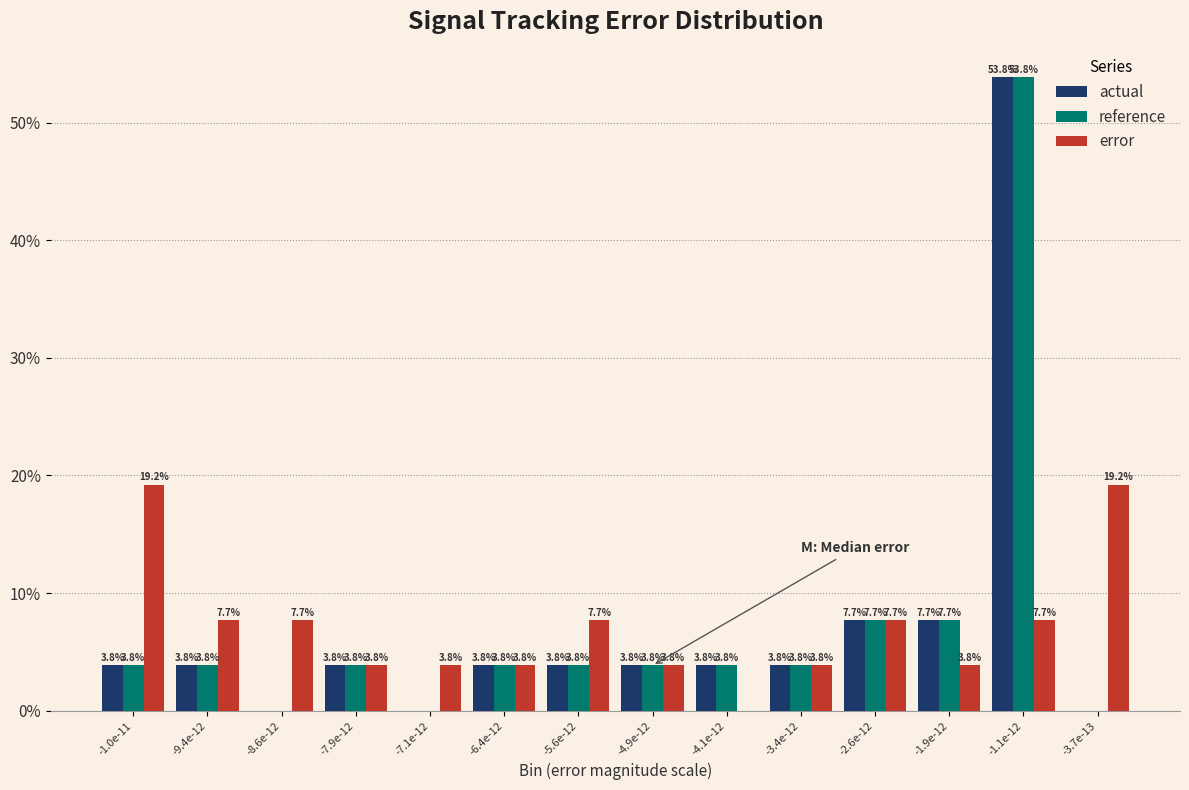

Reading right to left, extract all data points from this chart.

actual: -3.7e-13=0.0	-1.1e-12=53.8	-1.9e-12=7.7	-2.6e-12=7.7	-3.4e-12=3.8	-4.1e-12=3.8	-4.9e-12=3.8	-5.6e-12=3.8	-6.4e-12=3.8	-7.1e-12=0.0	-7.9e-12=3.8	-8.6e-12=0.0	-9.4e-12=3.8	-1.0e-11=3.8
reference: -3.7e-13=0.0	-1.1e-12=53.8	-1.9e-12=7.7	-2.6e-12=7.7	-3.4e-12=3.8	-4.1e-12=3.8	-4.9e-12=3.8	-5.6e-12=3.8	-6.4e-12=3.8	-7.1e-12=0.0	-7.9e-12=3.8	-8.6e-12=0.0	-9.4e-12=3.8	-1.0e-11=3.8
error: -3.7e-13=19.2	-1.1e-12=7.7	-1.9e-12=3.8	-2.6e-12=7.7	-3.4e-12=3.8	-4.1e-12=0.0	-4.9e-12=3.8	-5.6e-12=7.7	-6.4e-12=3.8	-7.1e-12=3.8	-7.9e-12=3.8	-8.6e-12=7.7	-9.4e-12=7.7	-1.0e-11=19.2